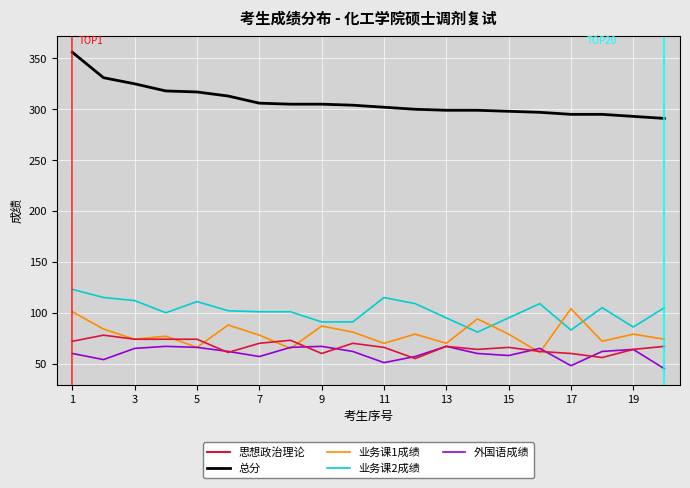

Which series has the largest total across all categories?

总分